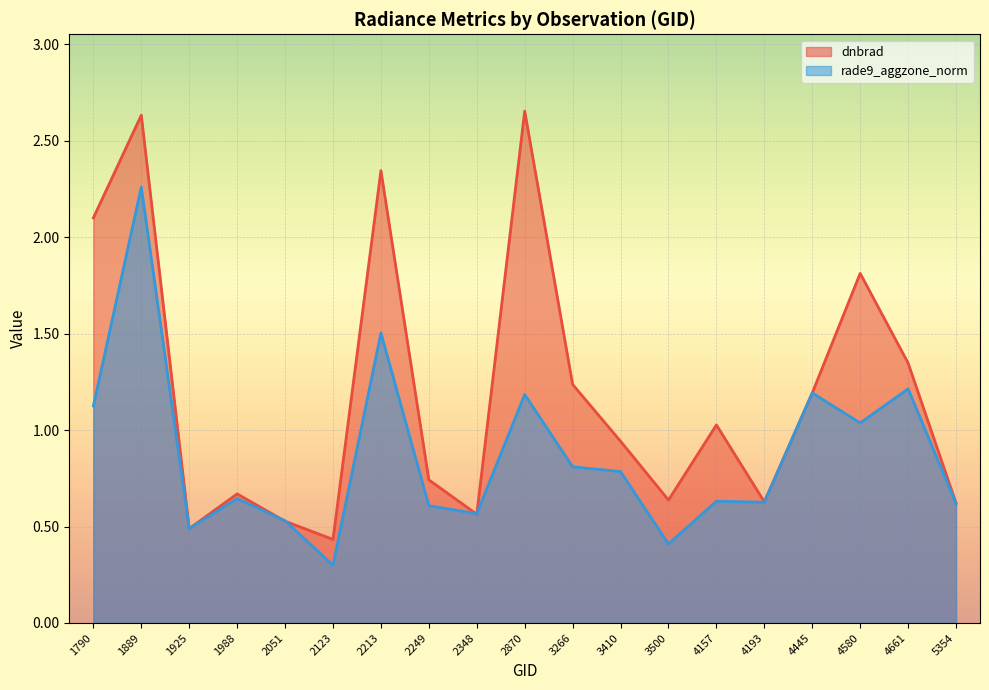

In dnbrad, how many points are lower than both neighbors (excluding endpoints)?

5